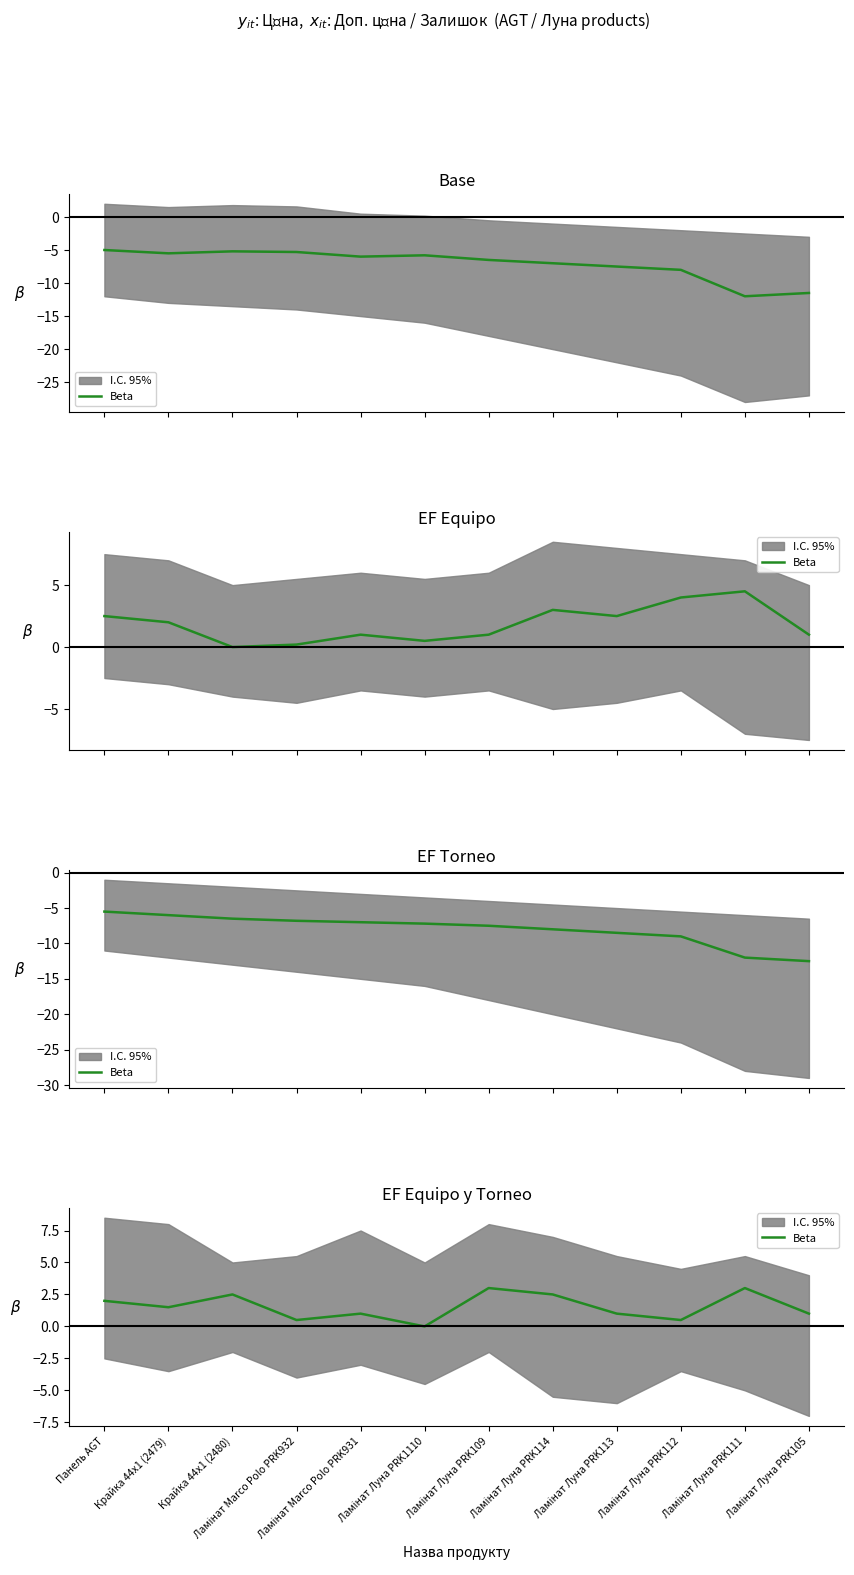

Rank the categories by value from highest to lowest.

Ламінат Луна PRK109, Ламінат Луна PRK111, Крайка 44x1 (2480), Ламінат Луна PRK114, Панель AGT, Крайка 44x1 (2479), Ламінат Marco Polo PRK931, Ламінат Луна PRK113, Ламінат Луна PRK105, Ламінат Marco Polo PRK932, Ламінат Луна PRK112, Ламінат Луна PRK1110